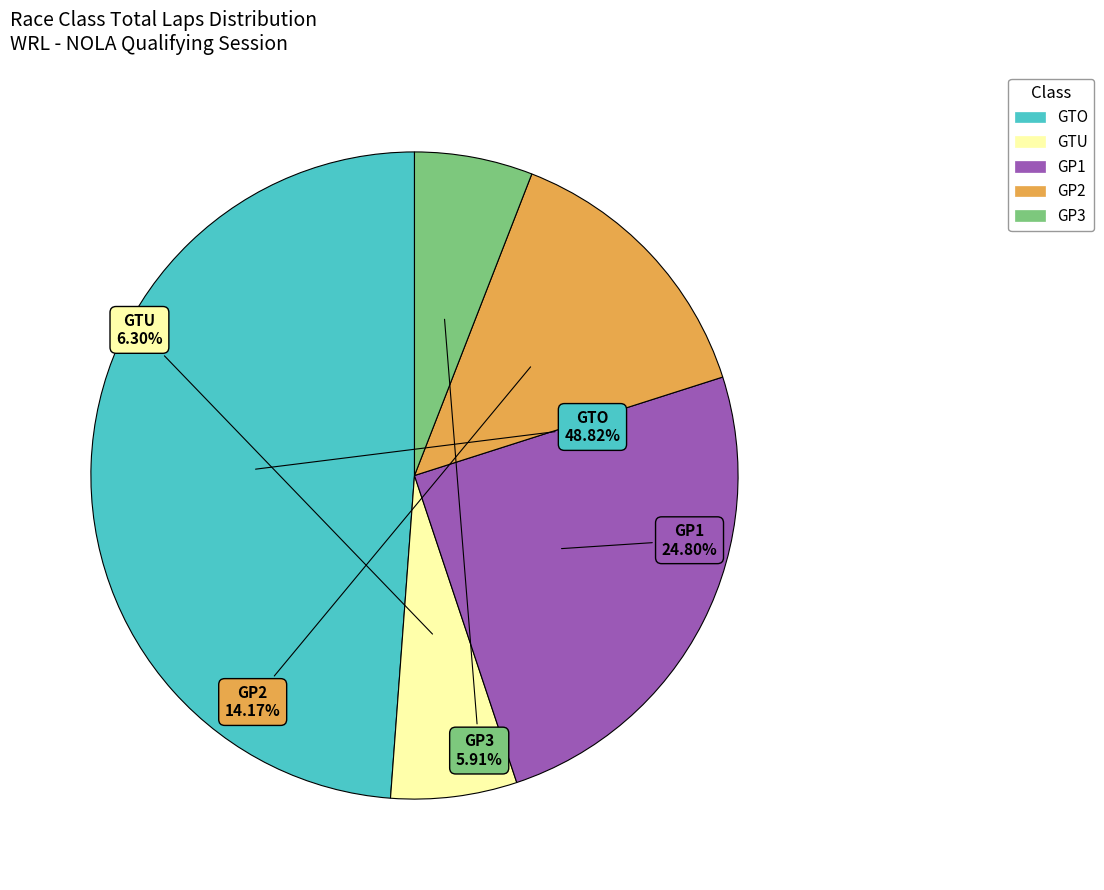

What percentage is the GP2 slice, to the nearest percent?

14%